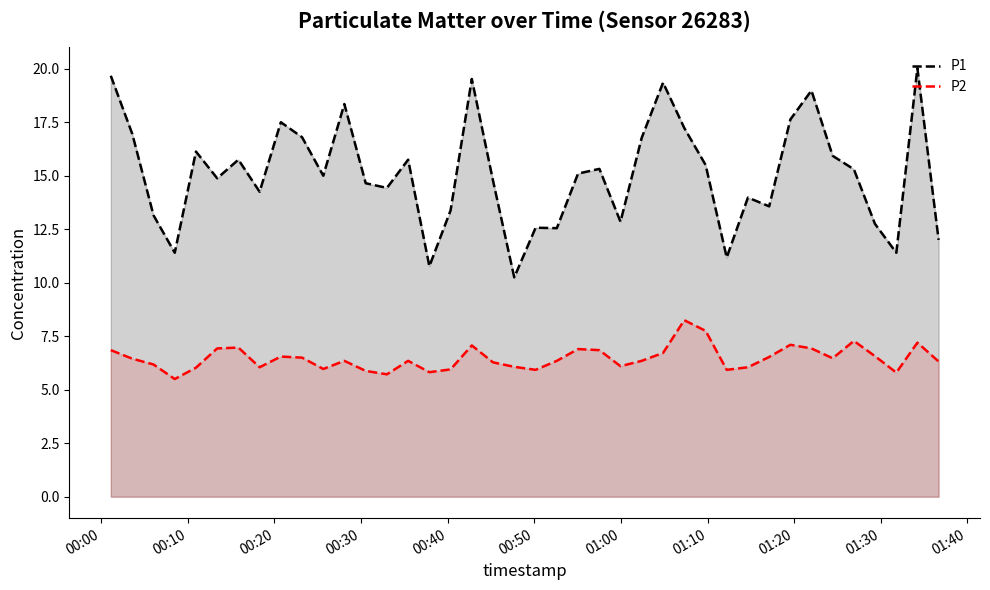

What are all the series names shown in the legend?

P1, P2